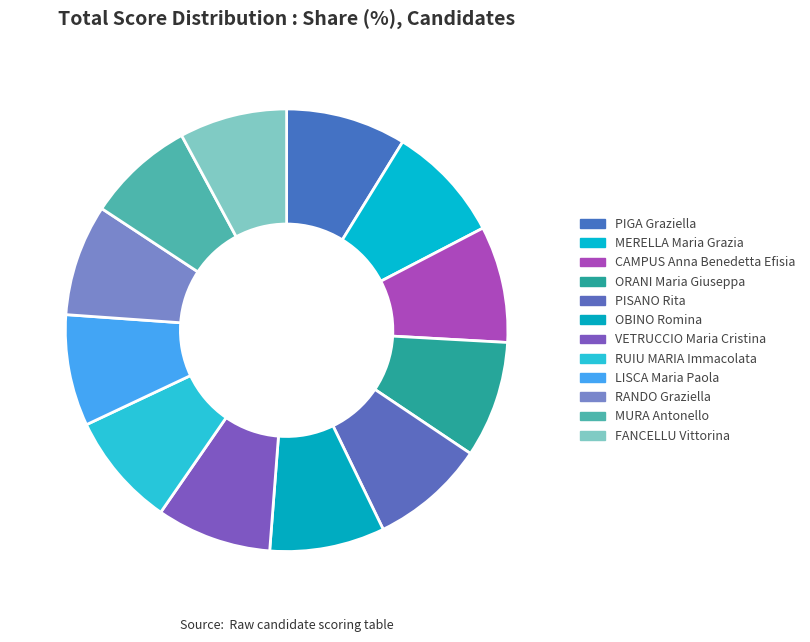

Count the number of slices in the pie.

12